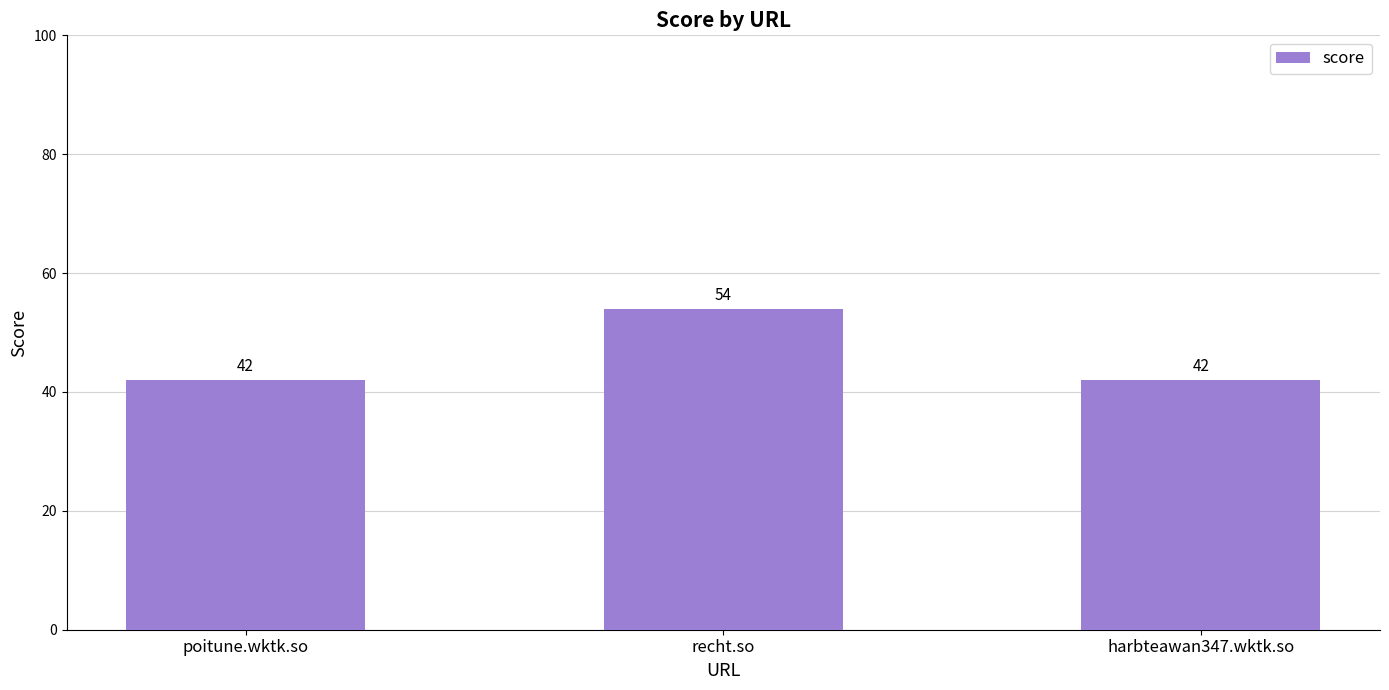

What value does the data have at recht.so, to the nearest 10?

50